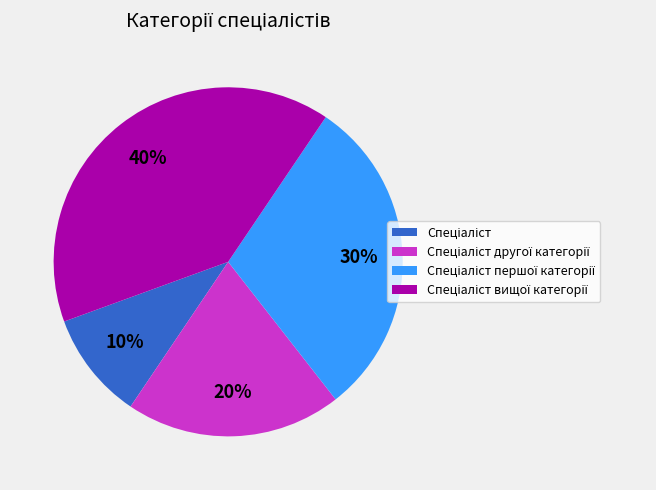

To the nearest percent, what is the difference between the largest and smallest slice percentages?

30%